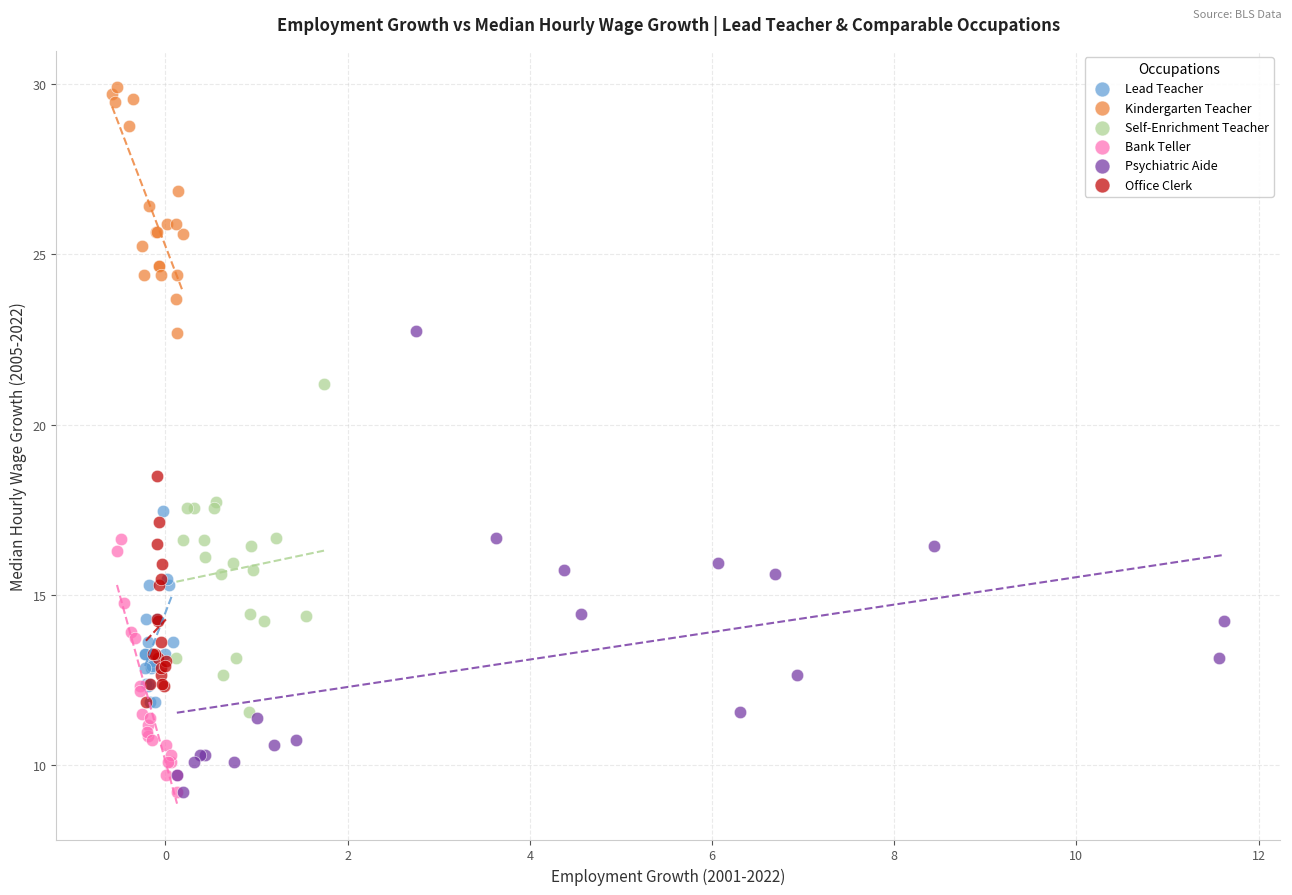

Which series reaches the maximum Y coordinate?

Kindergarten Teacher